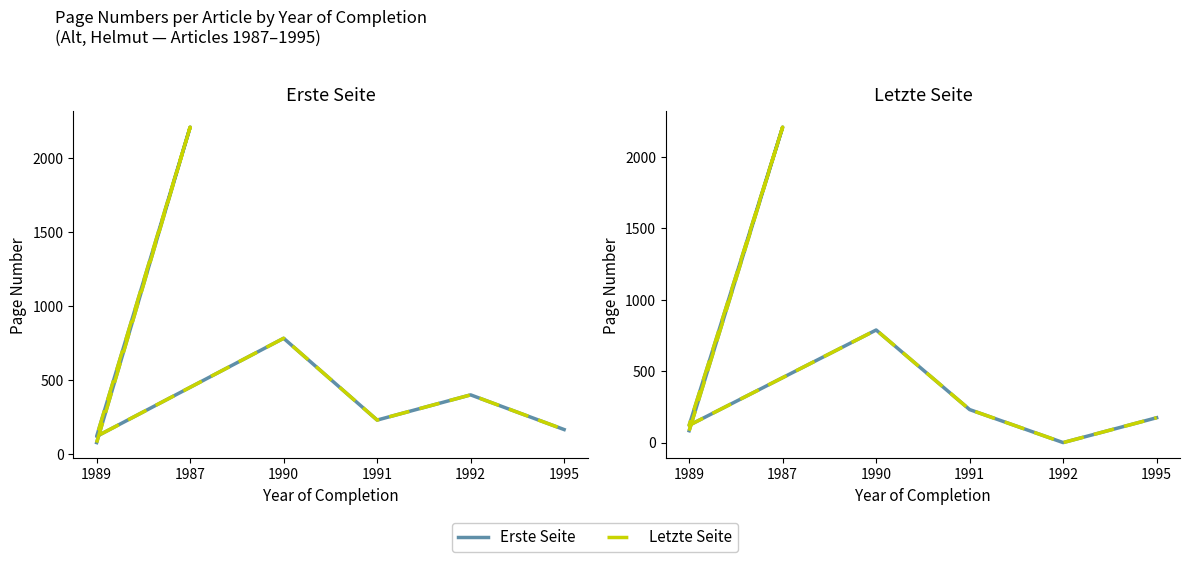

Which series changed the most between 1989 and 1987?

Erste Seite